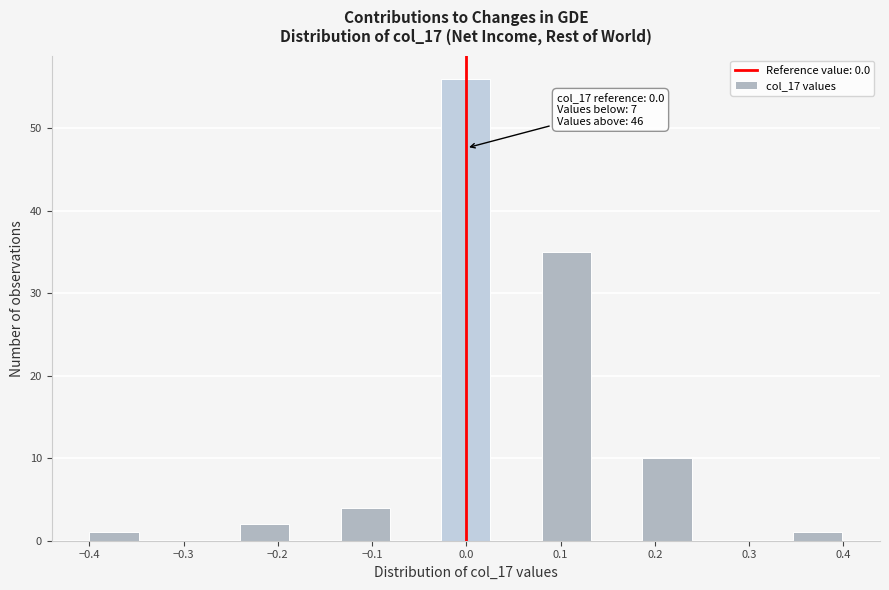

Which range on the x-axis has the tallest bar?

-0.03 to 0.03